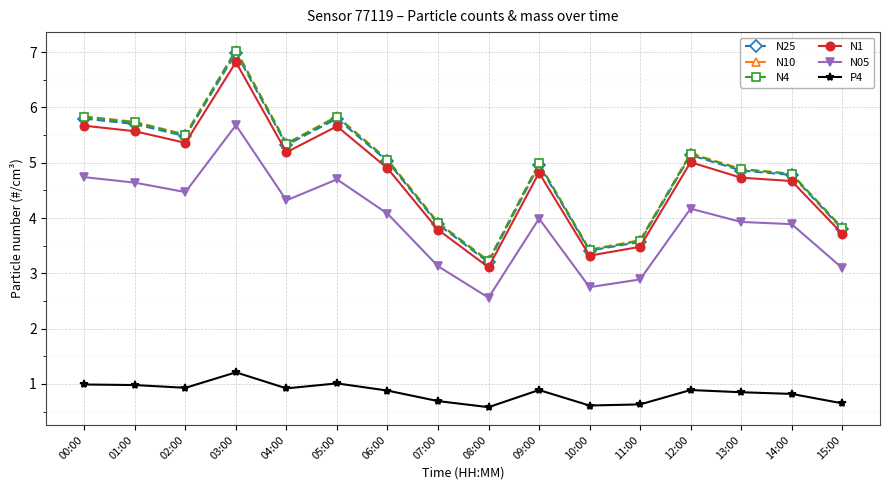

True or false: N4 has a value of 5.8 at 05:00.

True